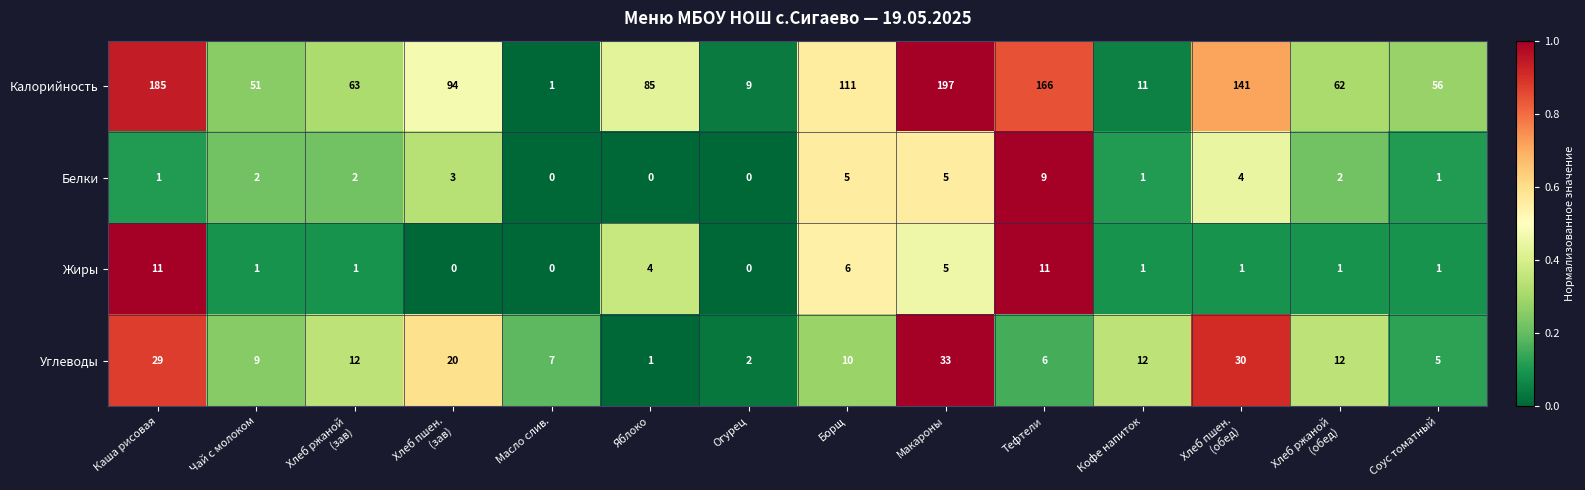

Which series has the largest total across all categories?

Калорийность